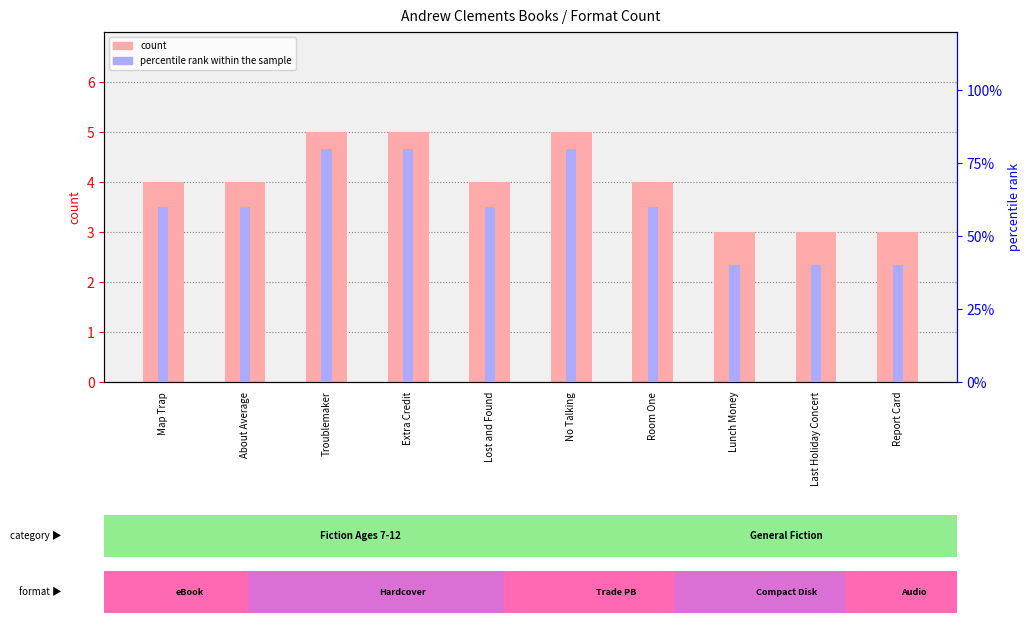

What is the average value of the percentile rank within the sample series?

60